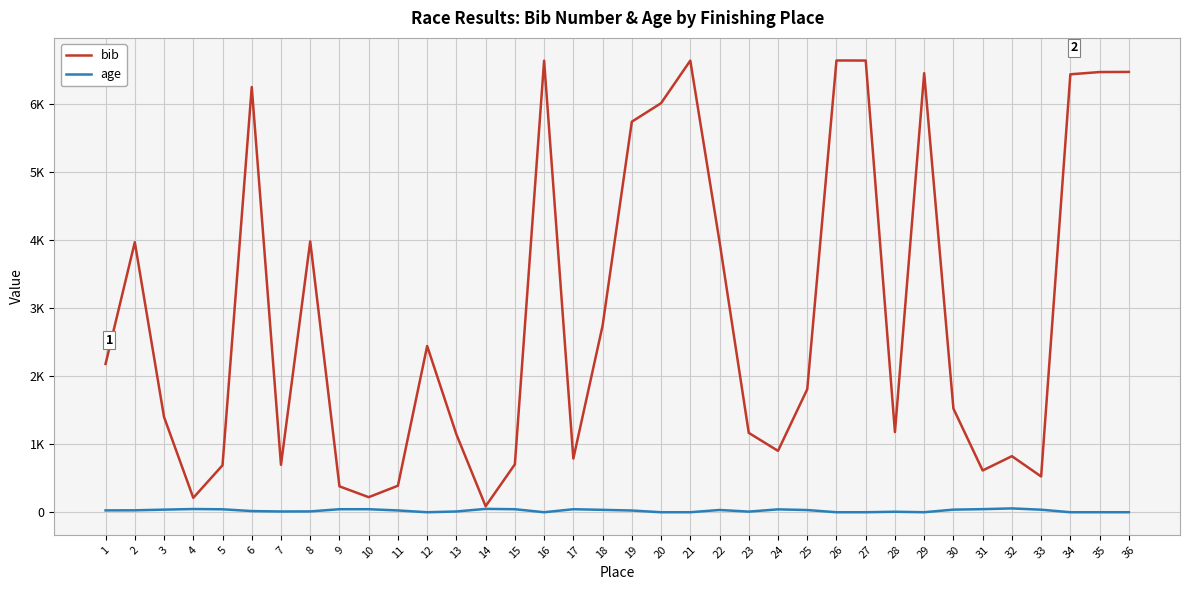

True or false: bib and age cross at least once.

False